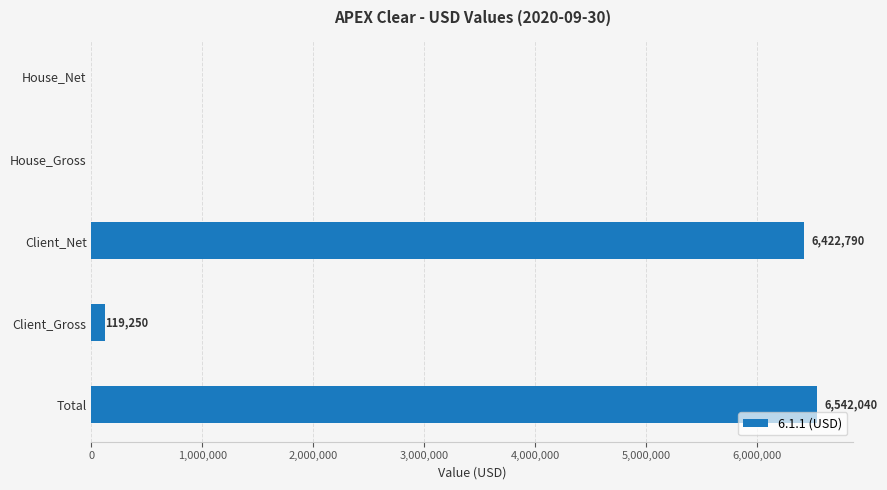

Is it true that the value at Total is 6542040?

True